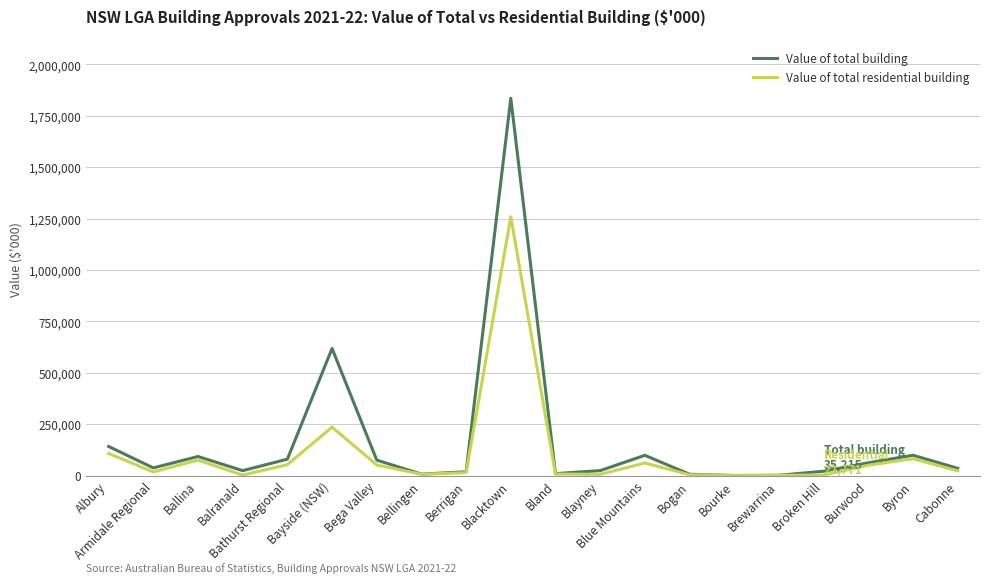

In Value of total residential building, how many points are higher than both neighbors (excluding endpoints)?

5